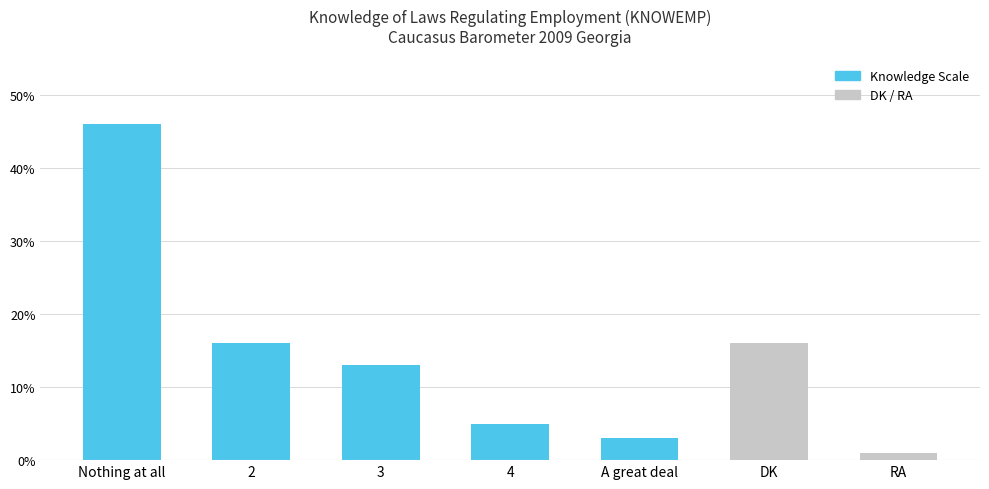

What is the difference between the values at Nothing at all and RA?

45